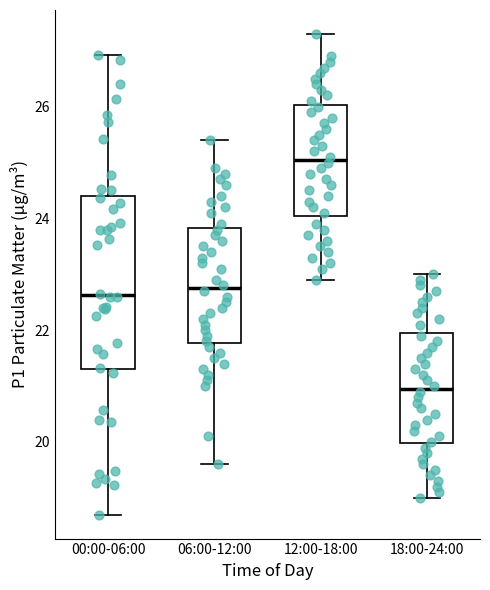

Where does the lower whisker of the box for 12:00-18:00 end on the y-axis? The values are not printed on the chart, so give them approximately, as read against the axis.

23.0